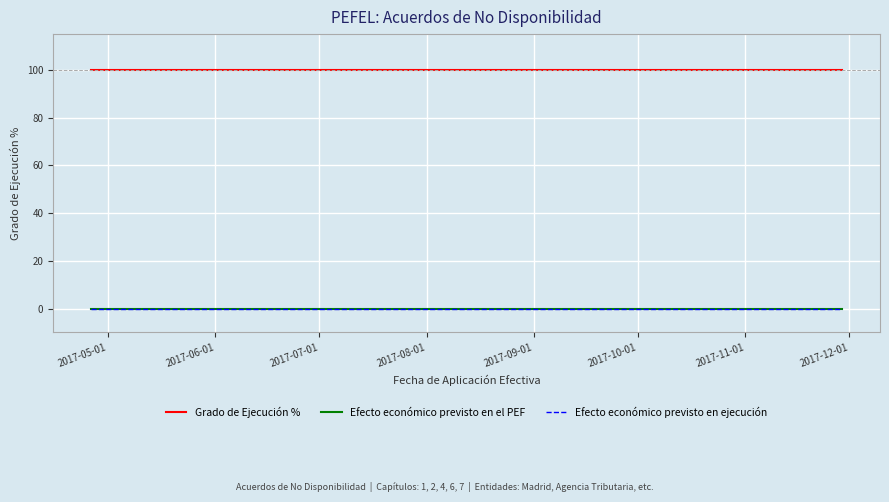

At which category is the sum across all series the highest?

2017-05-01